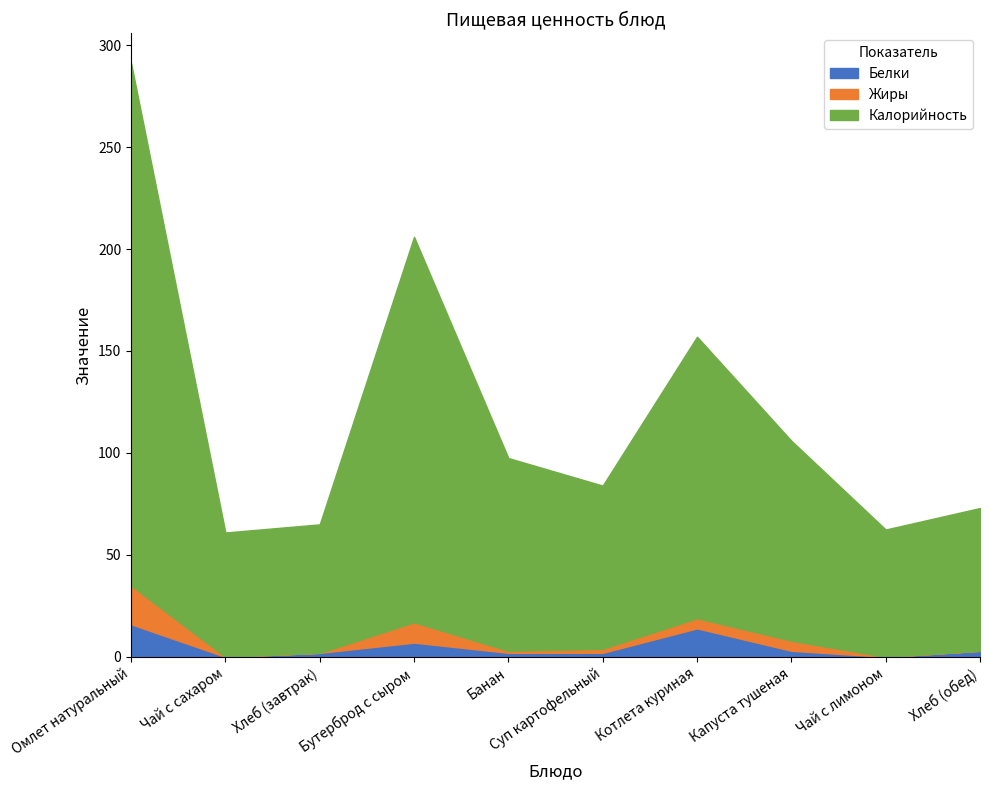

List the series in order of their peak value, lowest first.

Белки, Жиры, Калорийность